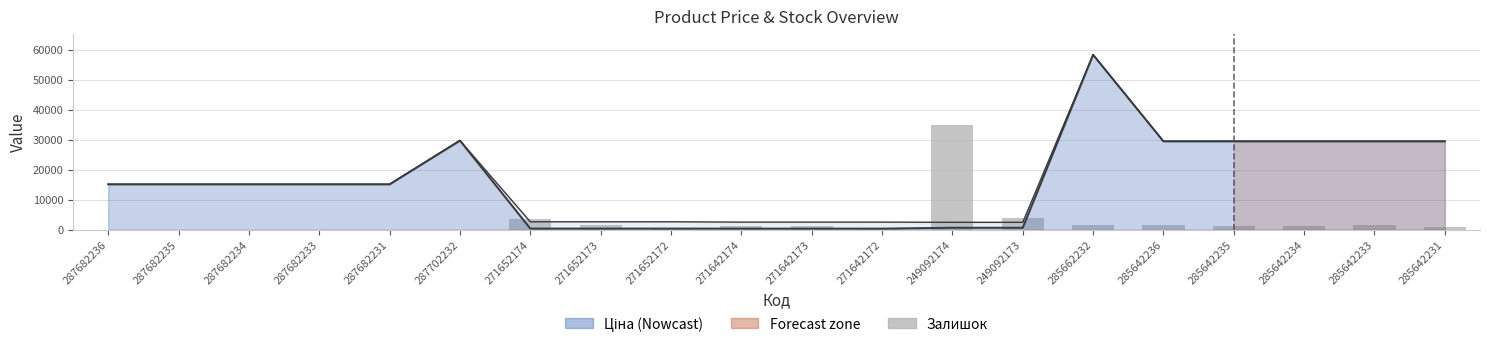

What is the label of the 7th bar from the left?

271652174